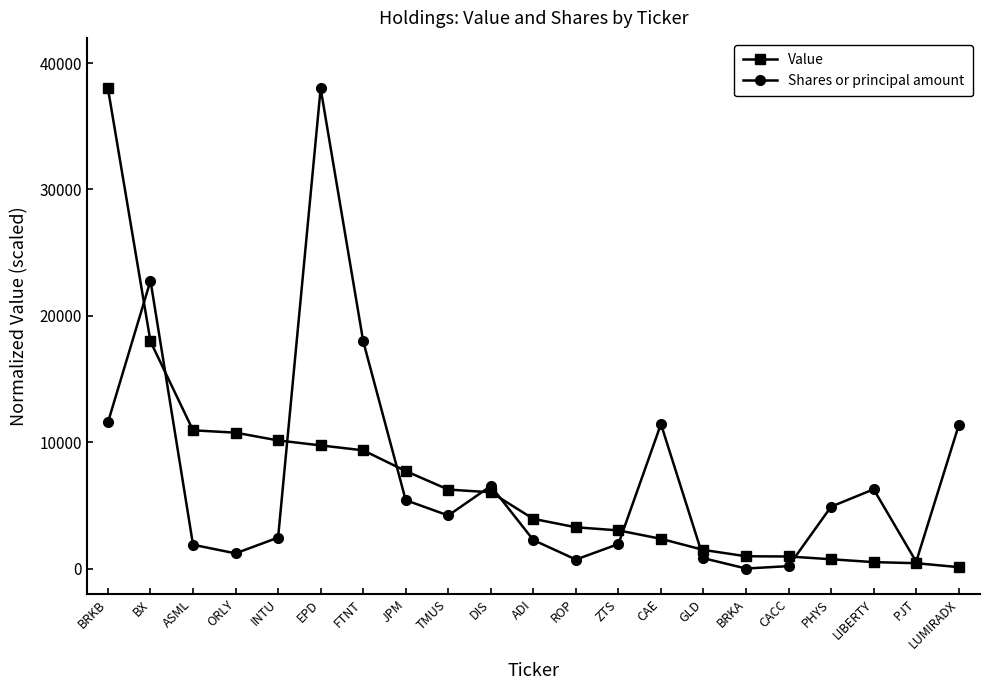

At ASML, list the series in order from largest to smallest.

Value, Shares or principal amount